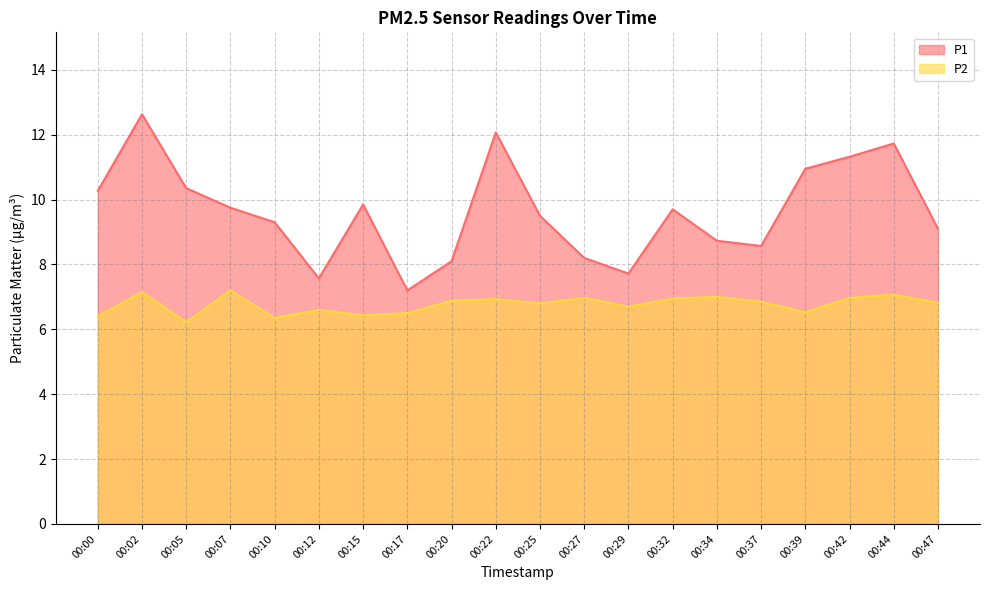

True or false: P1 has a value of 13.5 at 00:00.

False